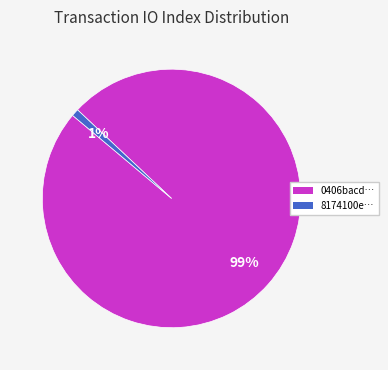

To the nearest percent, what is the average slice percentage?

50%